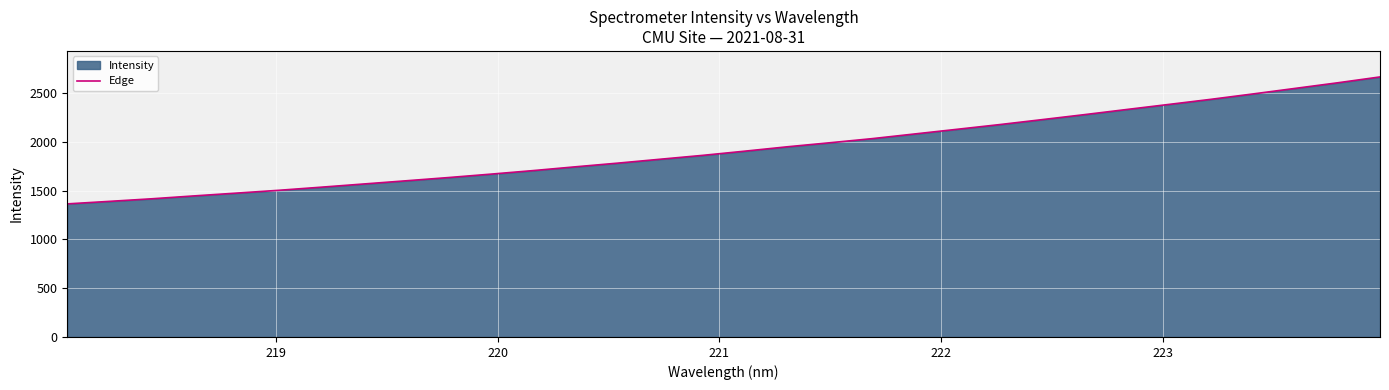

Does the chart display data point markers on the line(s)?

No